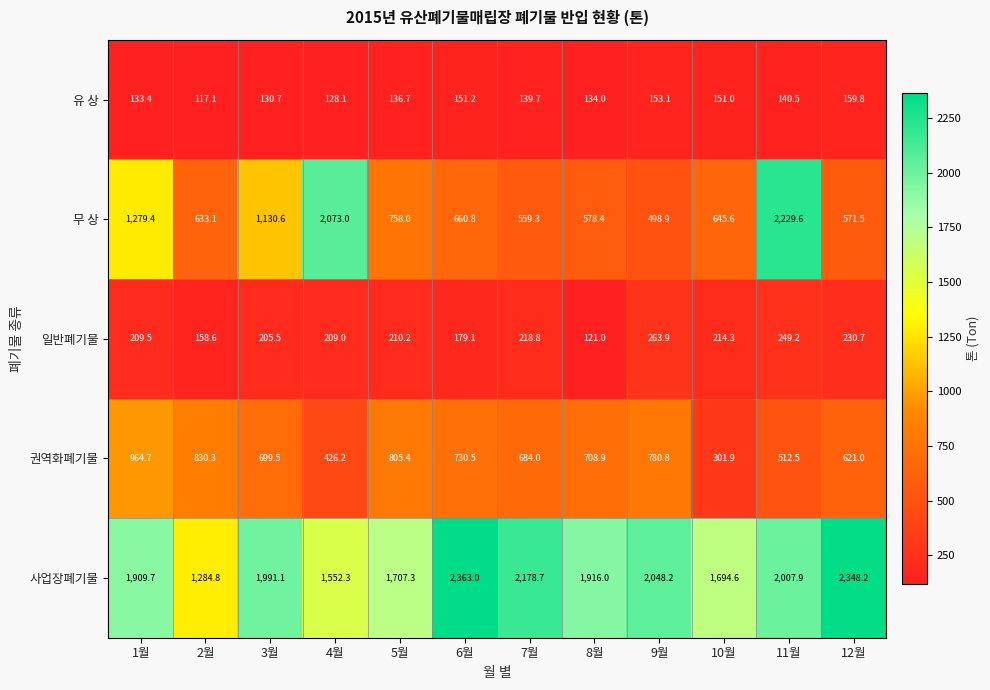

Is it true that 사업장폐기물 equals 2178.7 at 7월?

True